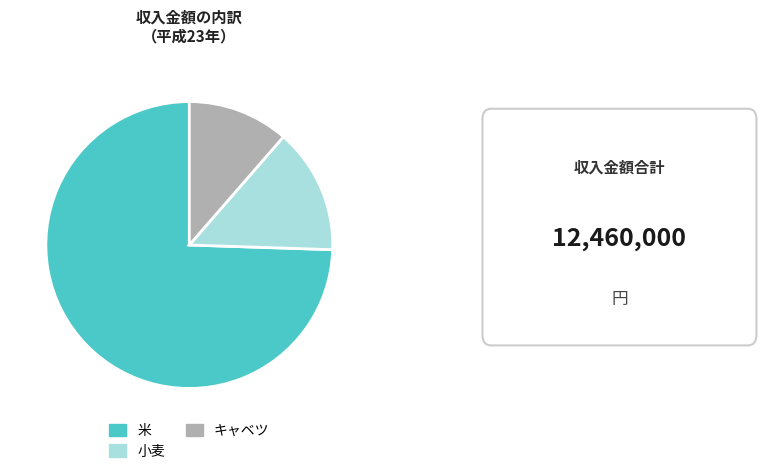

True or false: 小麦 accounts for 27% of the total.

False